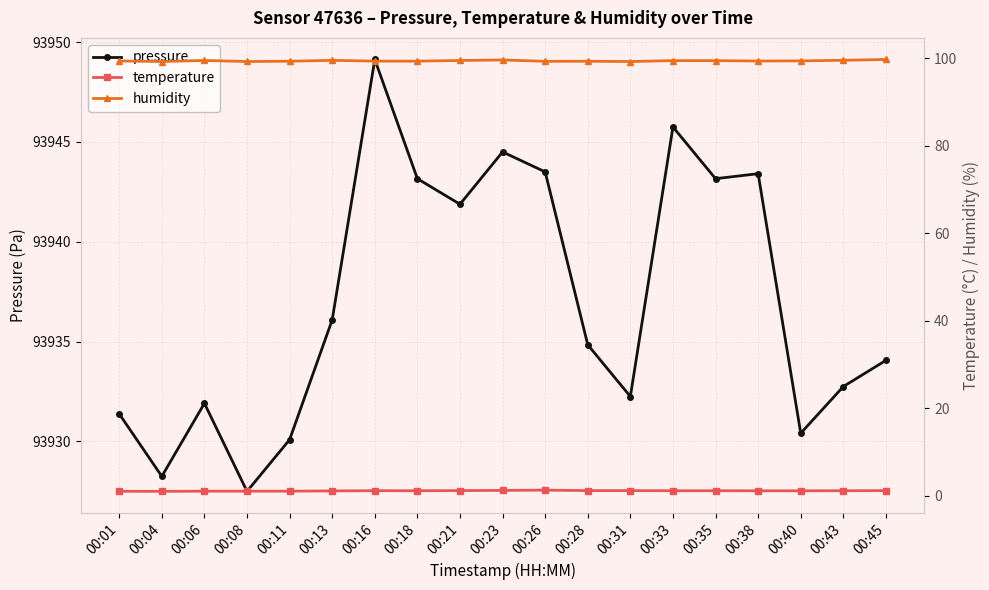

Which series has the largest range (max minus min)?

pressure